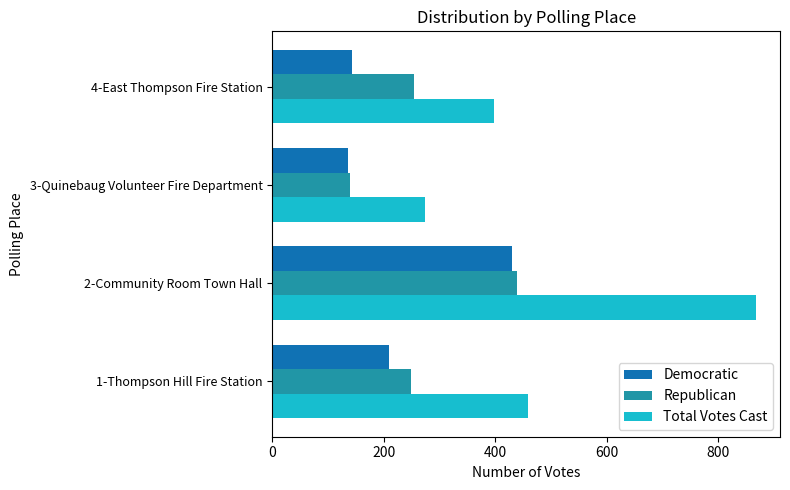

What is the maximum value for Republican?

438